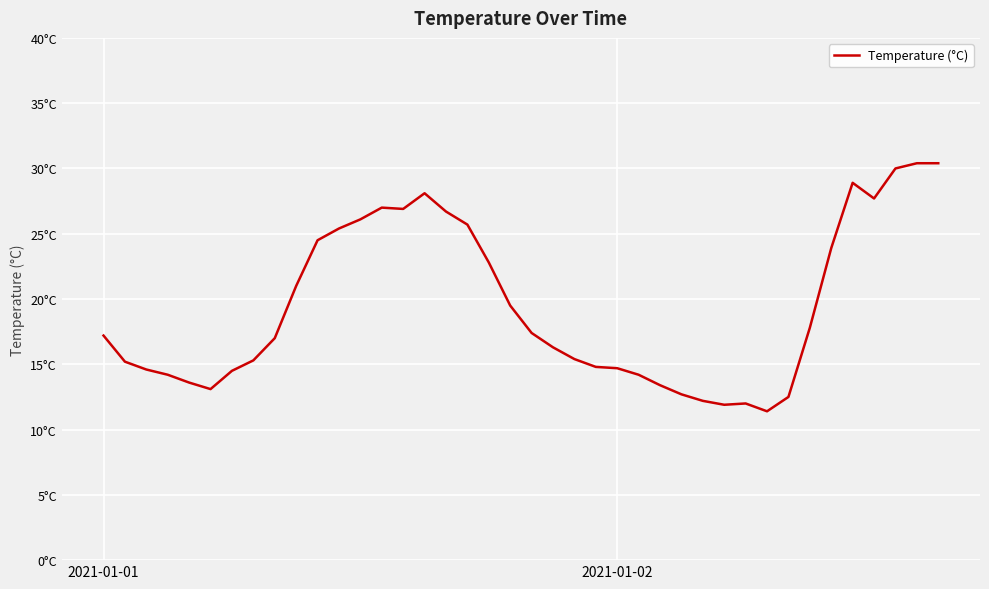

Which label corresponds to the smallest value in the chart?

31